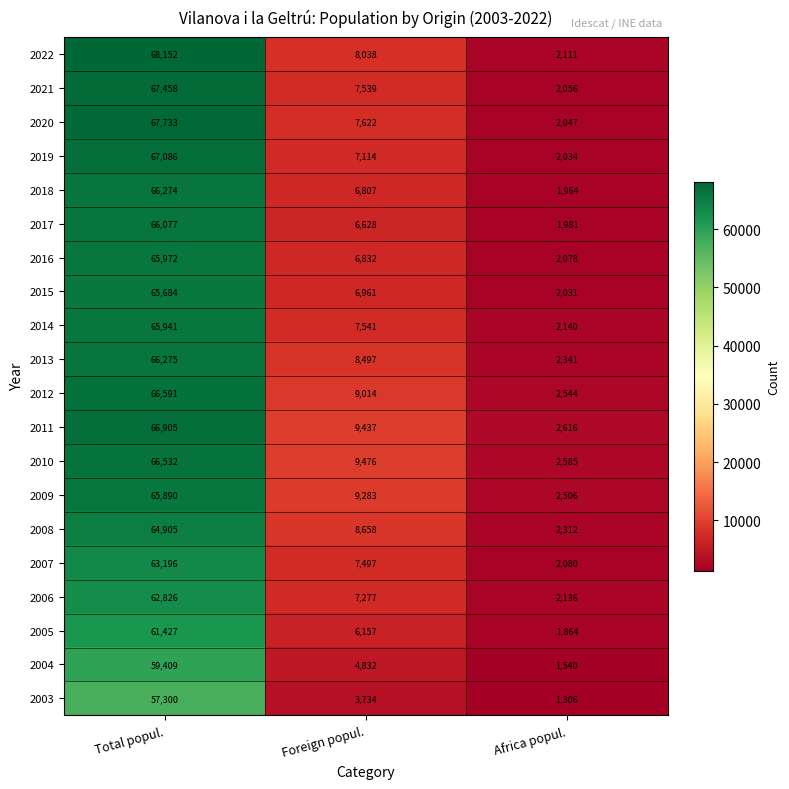

Which series changed the most between Total popul. and Foreign popul.?

2022